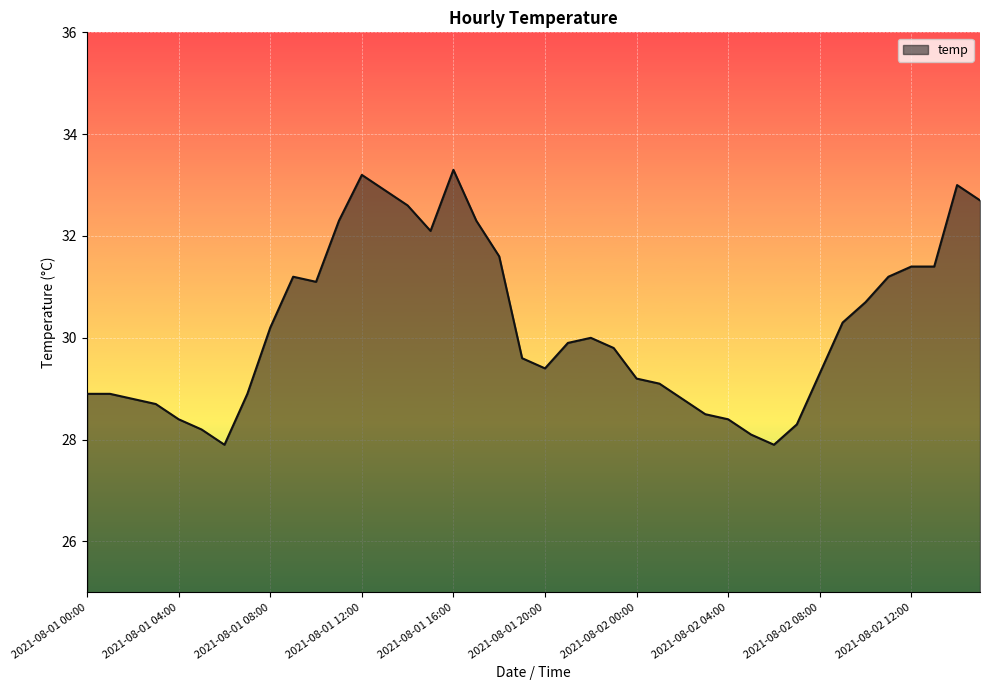

What is the difference between the second highest and second lowest values?

5.3